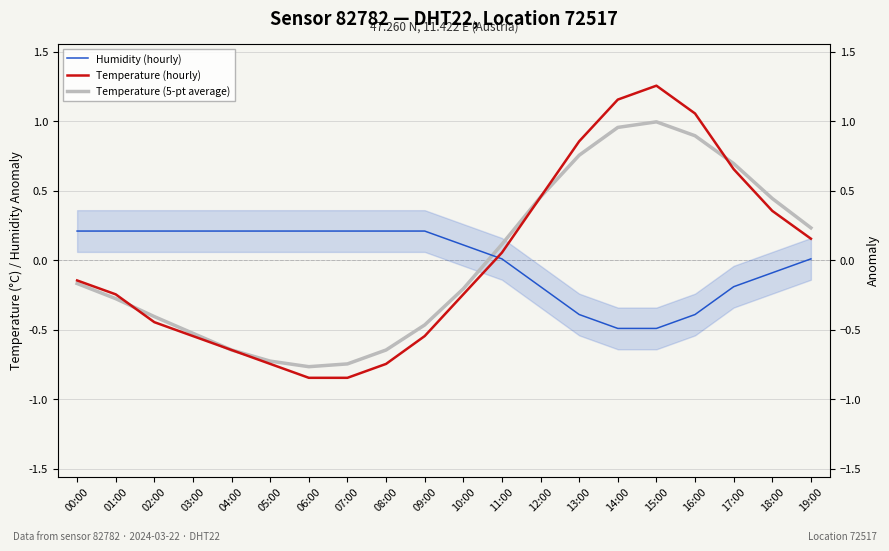

What is the difference between the second highest and minimum values in the Humidity (hourly) series?

0.7